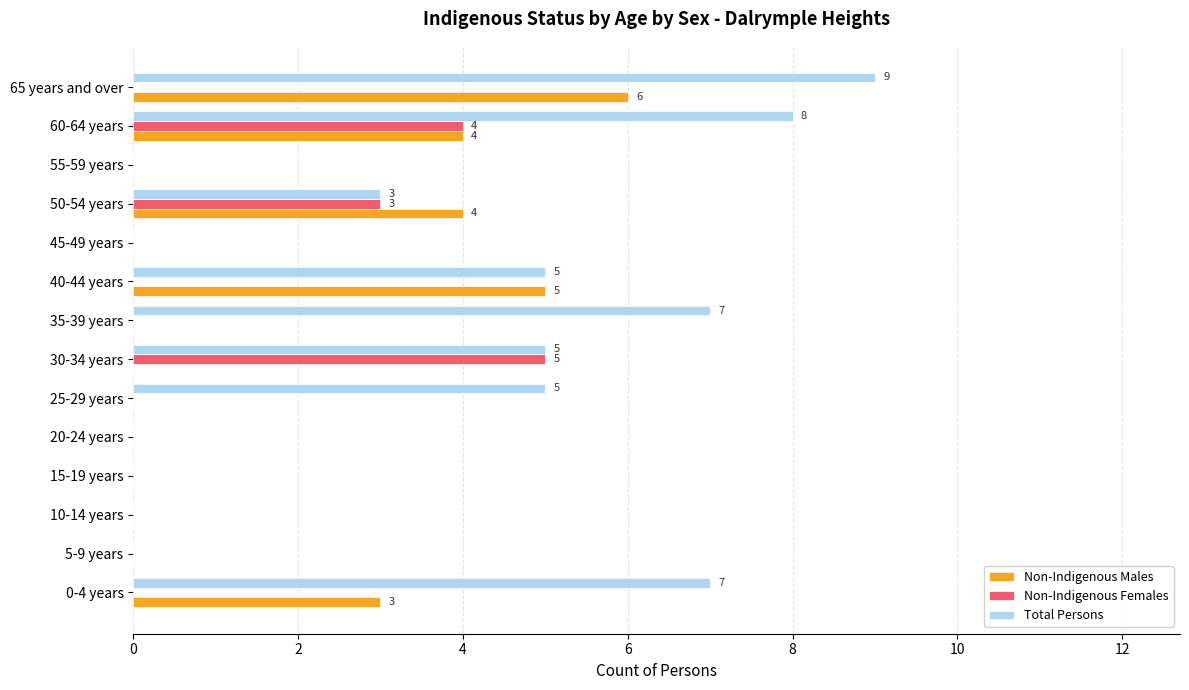

What is the sum of all Total Persons values?

49